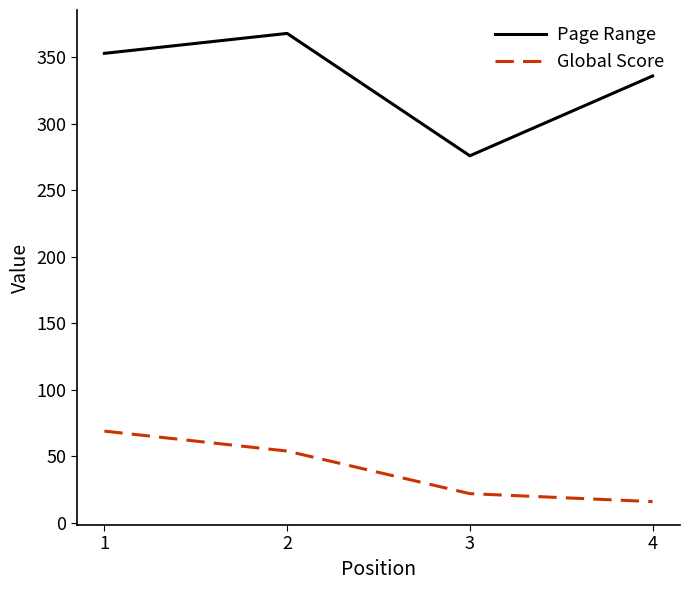

Which series has the widest spread of values?

Page Range